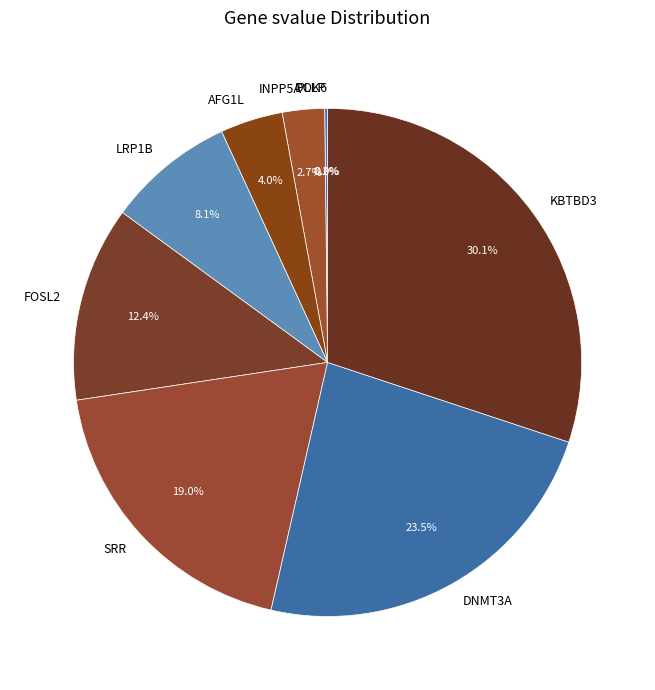

What portion of the pie excludes SRR?

81.0%